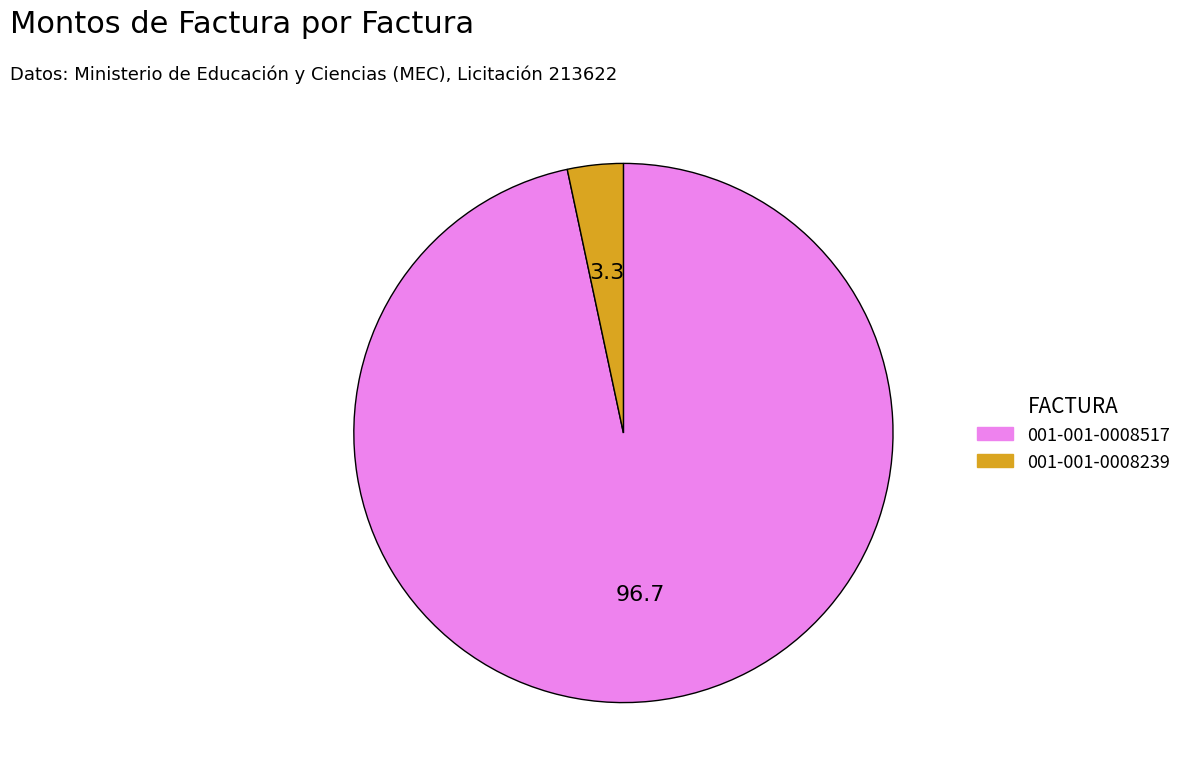

What is the majority slice?

001-001-0008517